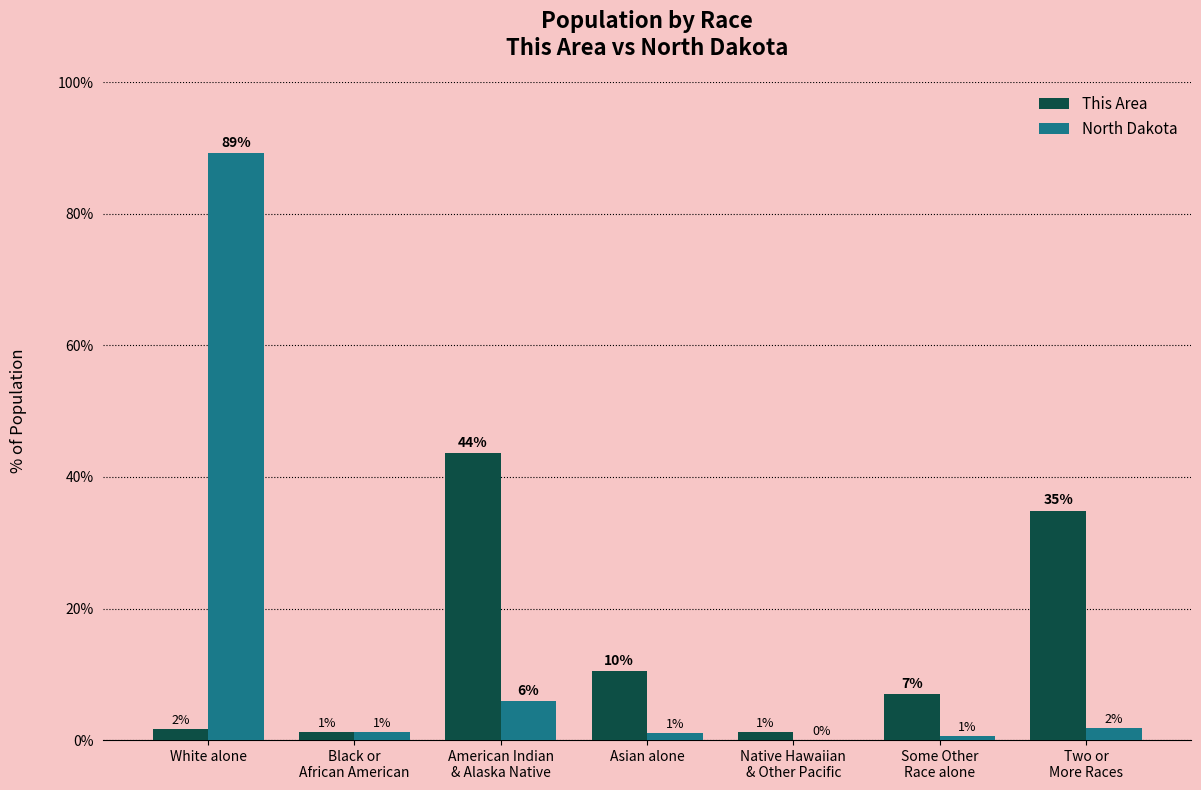

Are the bars grouped side by side (vs. stacked)?

Yes